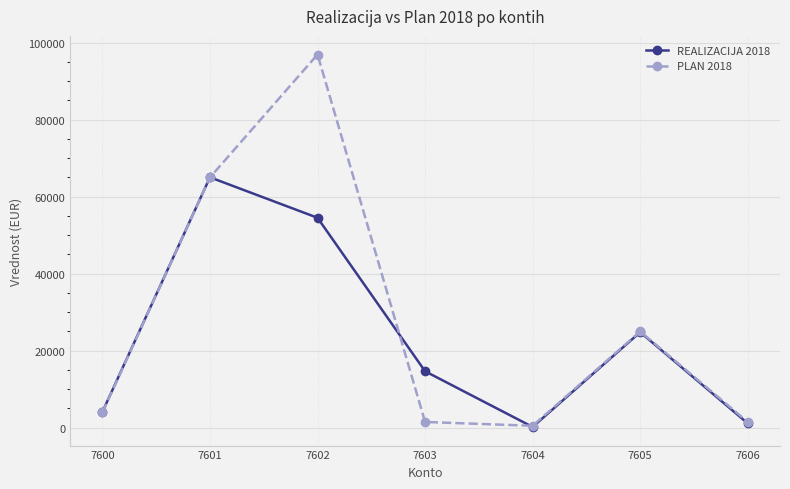

At how many categories does at least one series exceed 83075?

1